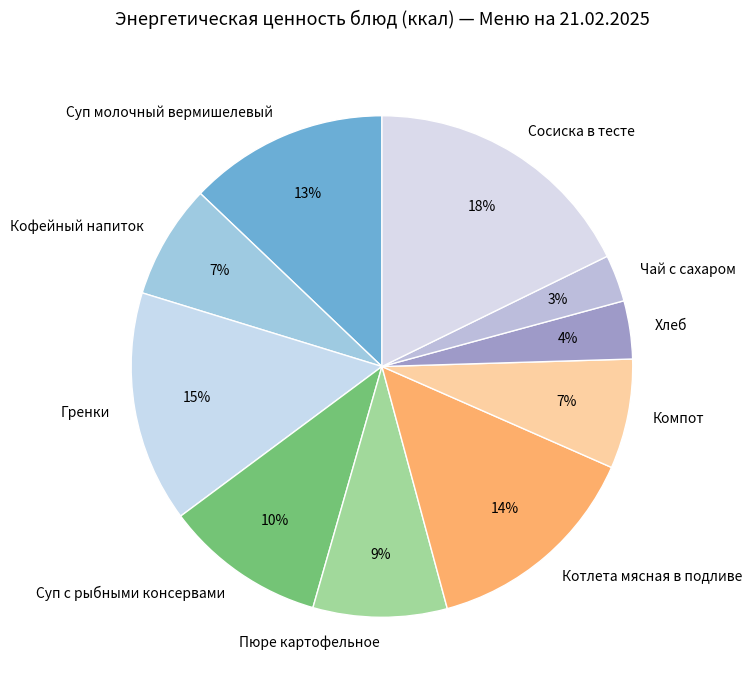

True or false: Котлета мясная в подливе accounts for 3% of the total.

False